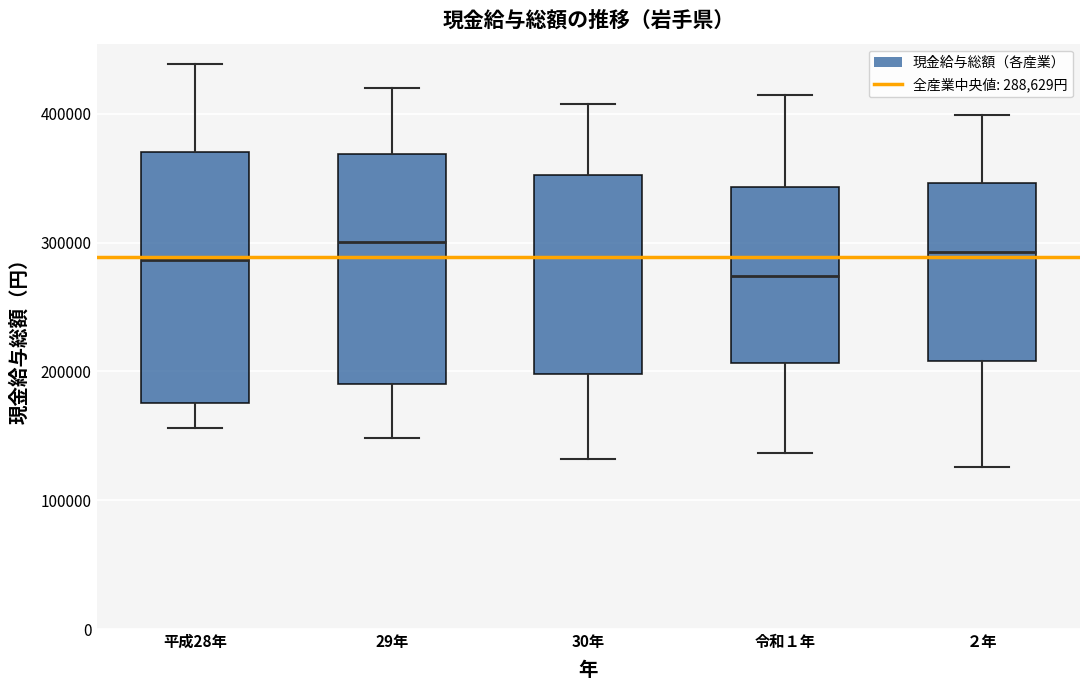

Reading left to right, read every box against the y-axis: the position of its median line, the range the box covers, and the ends of its whiskers. The values are not printed on the chart, so give them approximately, as read against the axis.

平成28年: median 290000, box 180000 to 370000, whiskers 160000 to 440000
29年: median 300000, box 190000 to 370000, whiskers 150000 to 420000
30年: median 290000, box 200000 to 350000, whiskers 130000 to 410000
令和１年: median 270000, box 210000 to 340000, whiskers 140000 to 420000
２年: median 290000, box 210000 to 350000, whiskers 130000 to 400000